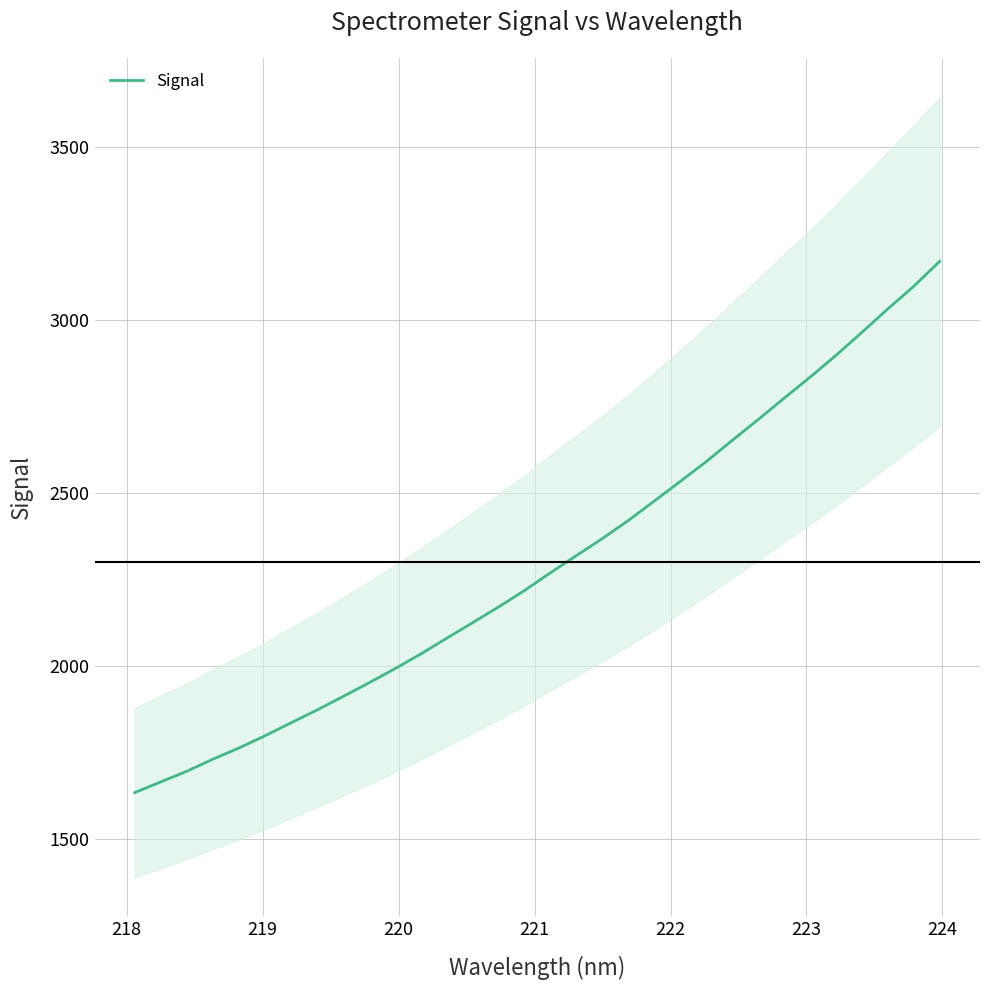

How many lines are shown in the chart?

1